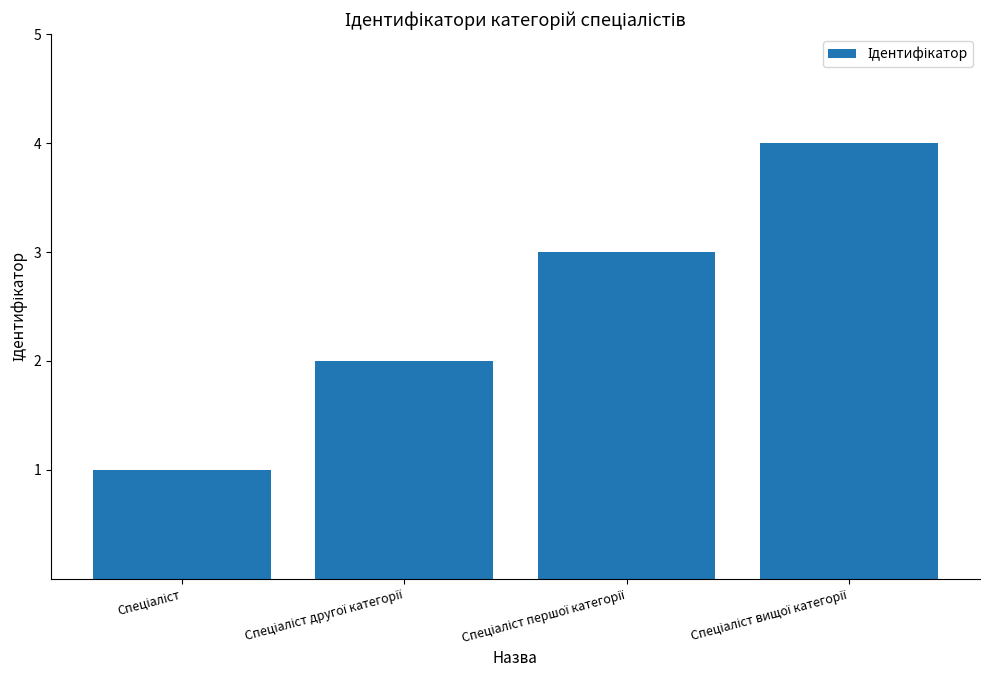

What is the sum of all values?

10